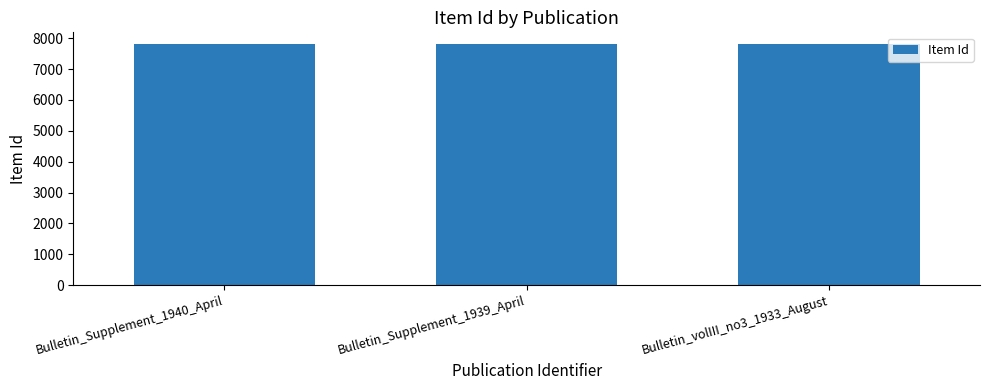

How many bars are there in total?

3